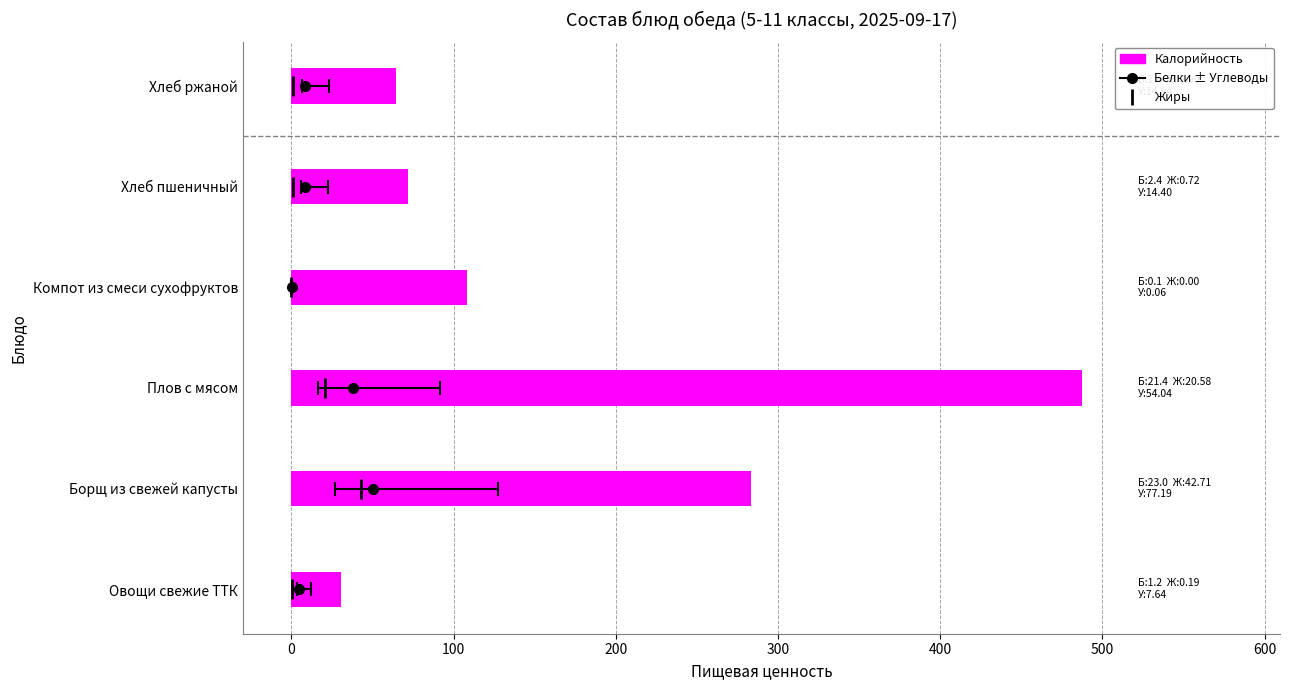

What is the greatest value displayed?

487.6